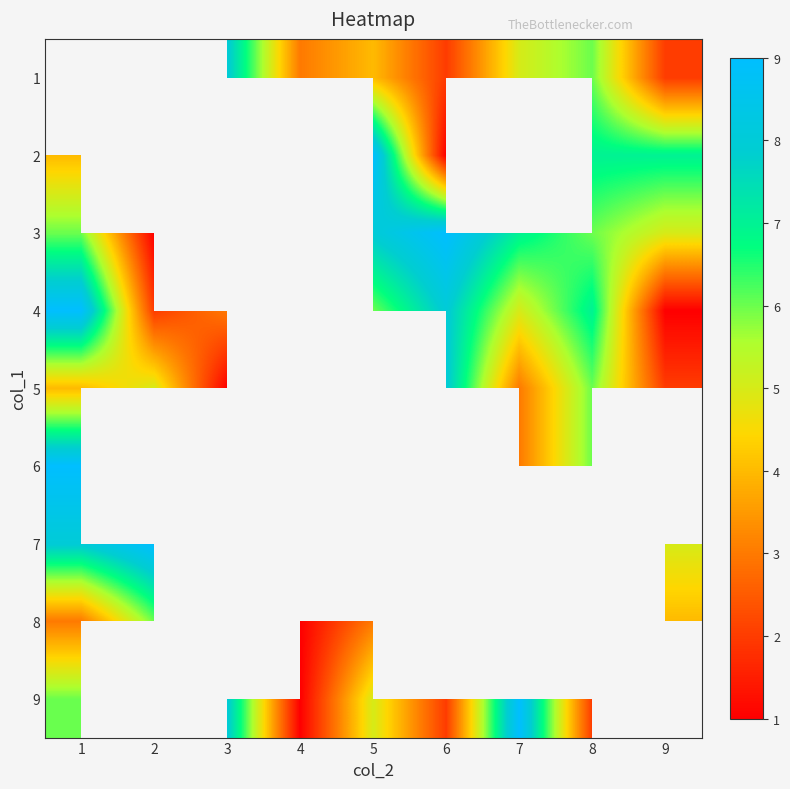

How many values in the 4 series exceed 6?

3